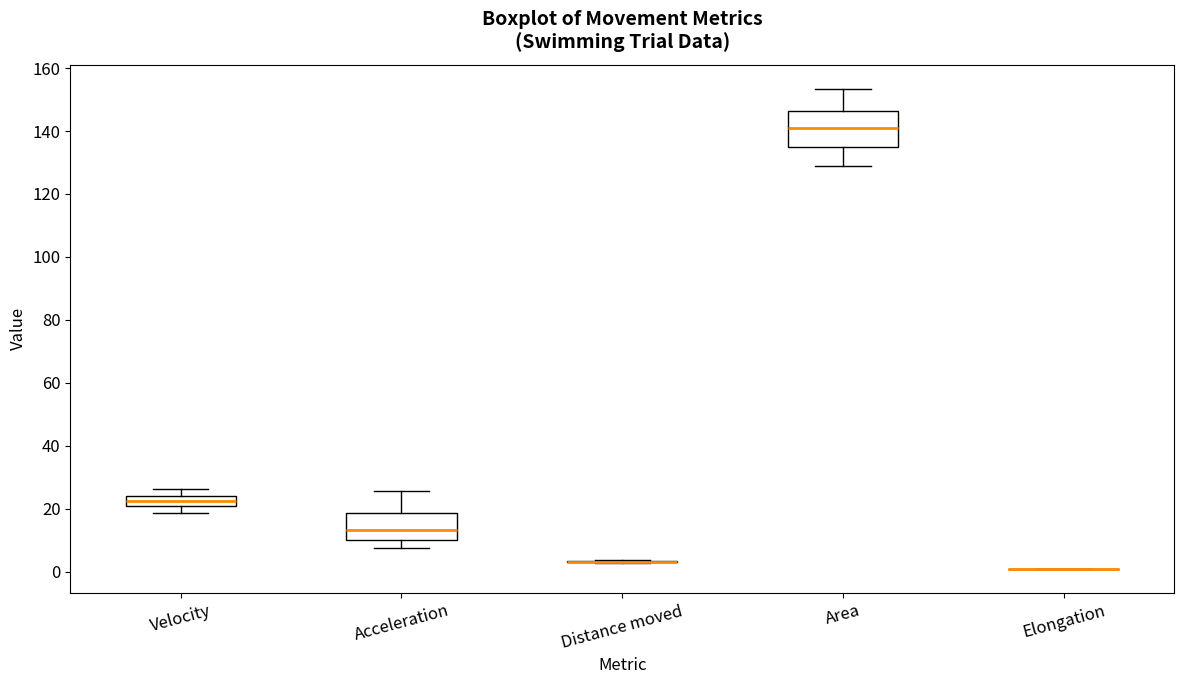

Comparing the boxes themselves (not the whiskers), which one is the tallest?

Area